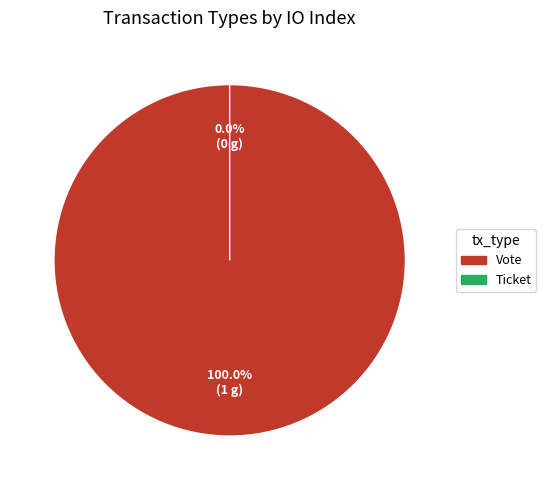

Rank the categories by value from lowest to highest.

Ticket, Vote